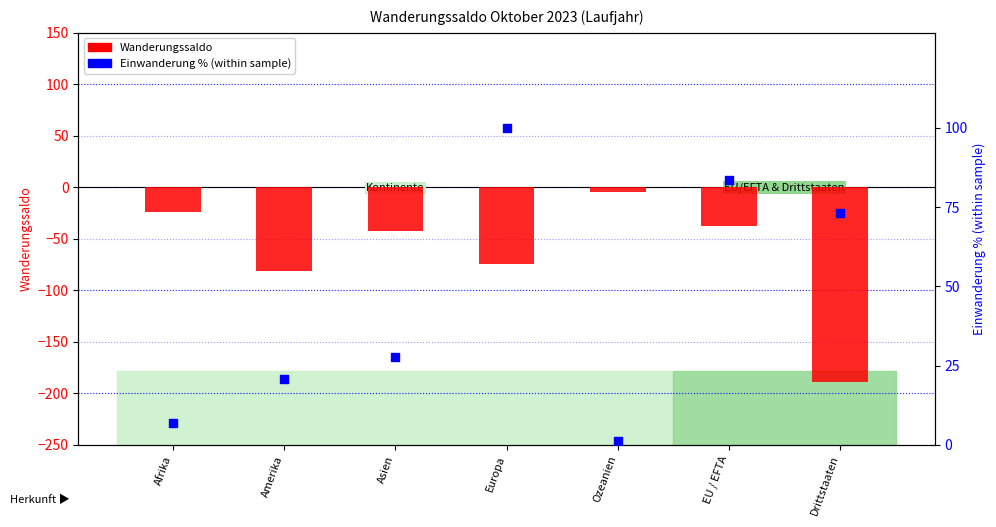

Which series has the widest spread of Y values?

Wanderungssaldo